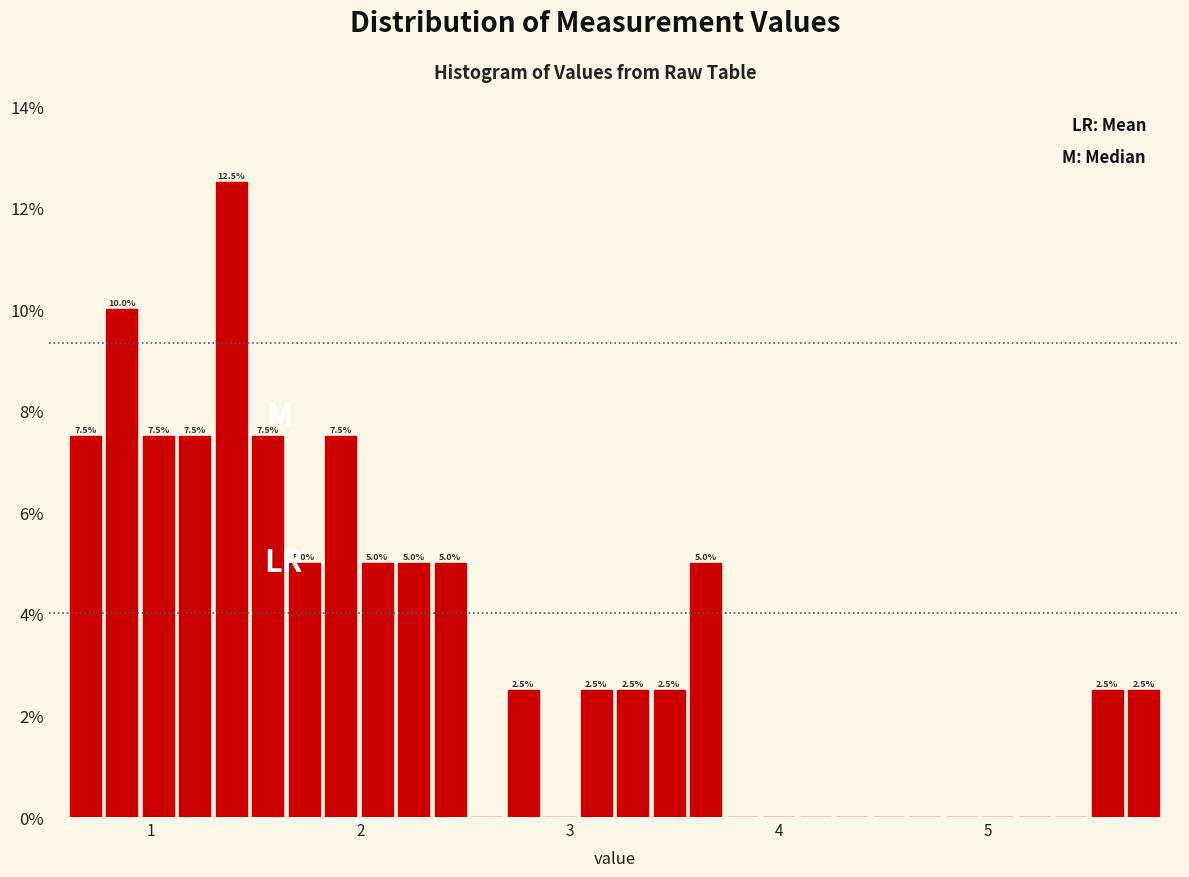

Read against the x-axis, roughly where is the centre of the tallest bar?

1.4